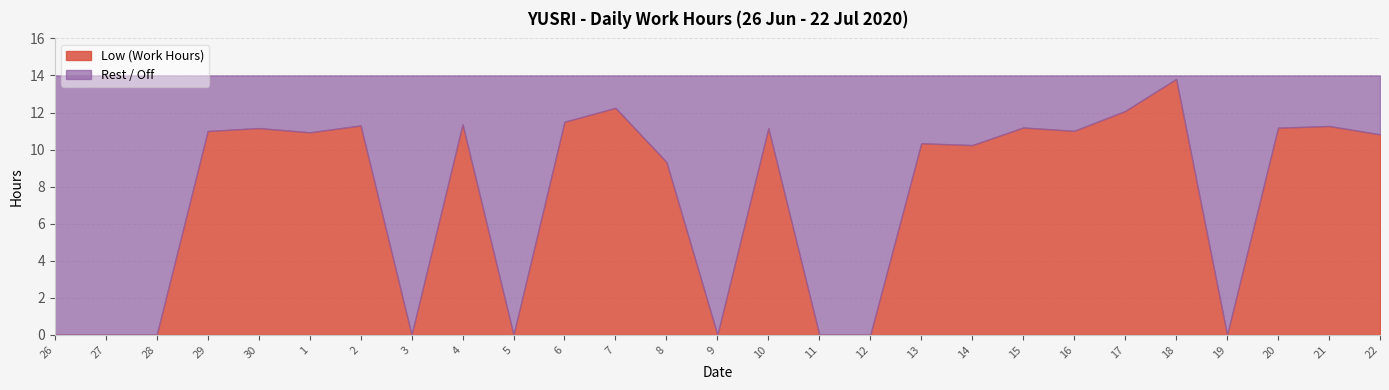

What is the label of the 14th point from the right?

9